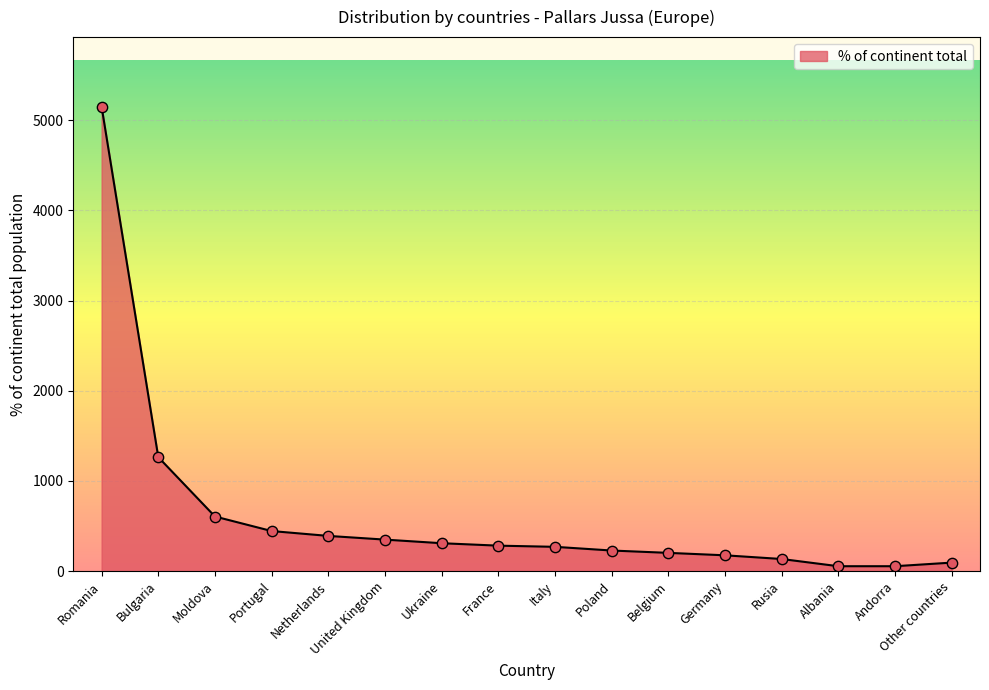

Between Italy and Germany, which is larger?

Italy